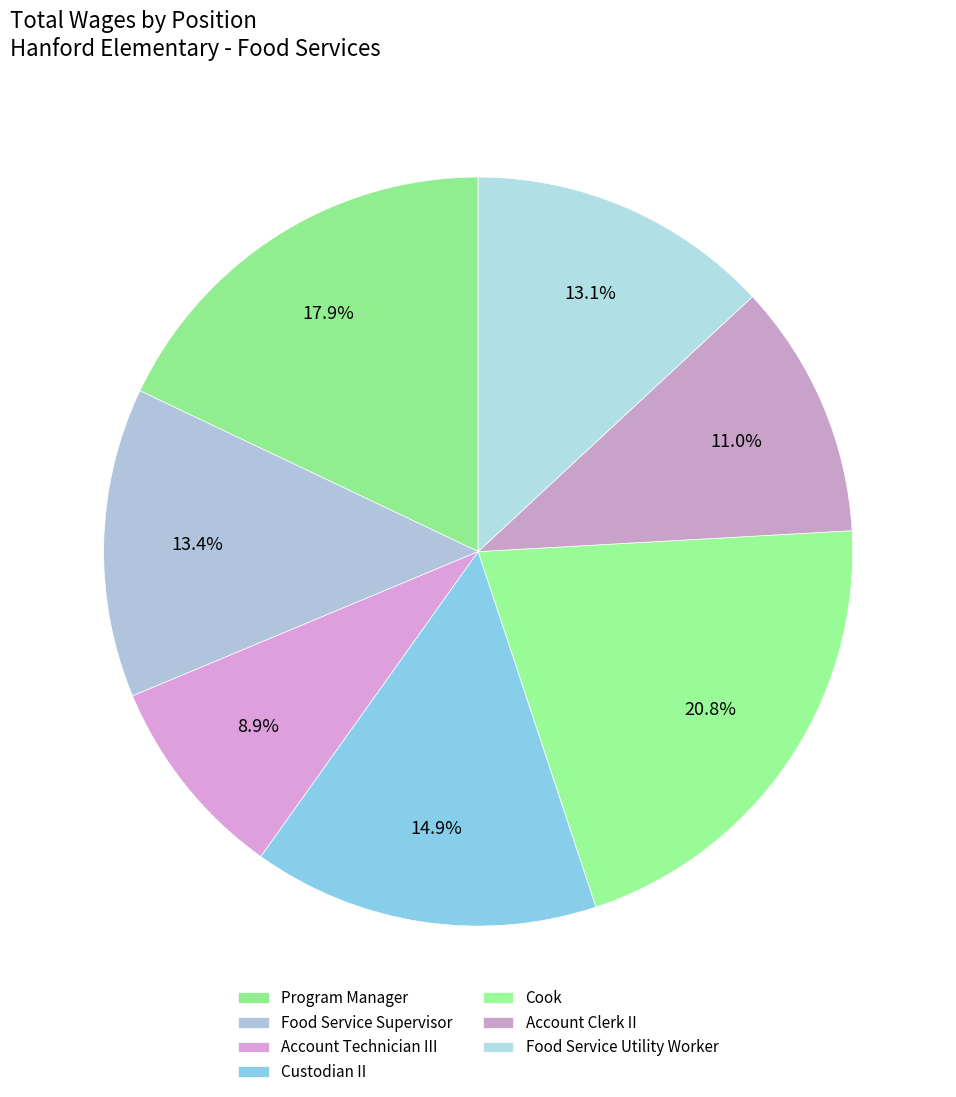

Which category has the smallest portion of the pie?

Account Technician III